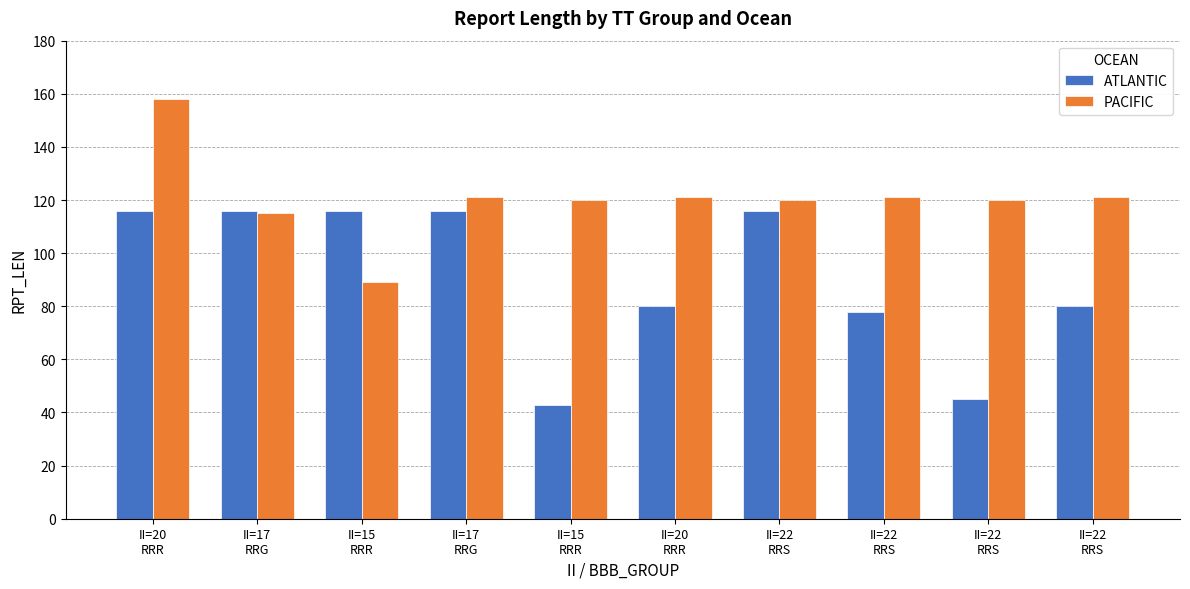

List the labels in order of ATLANTIC value, largest first.

II=20
RRR, II=17
RRG, II=15
RRR, II=17
RRG, II=22
RRS, II=20
RRR, II=22
RRS, II=22
RRS, II=22
RRS, II=15
RRR